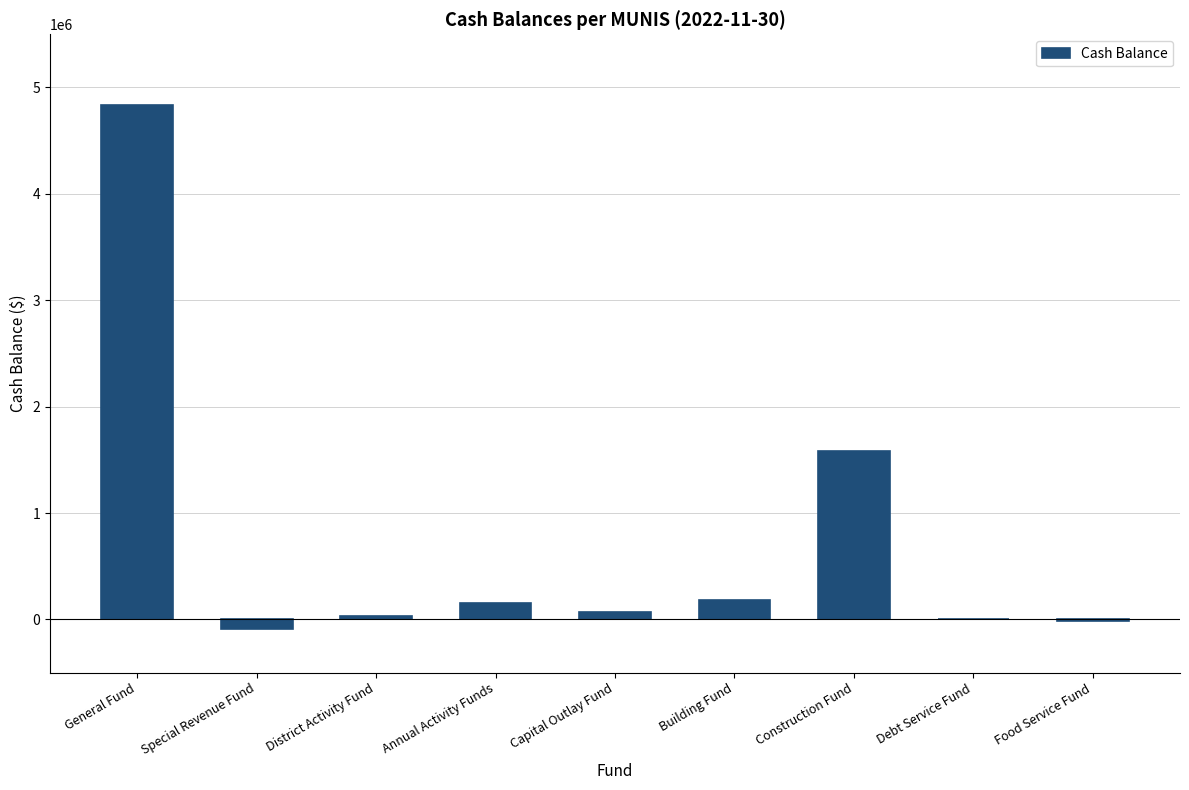

Read the value at Capital Outlay Fund.

69859.0